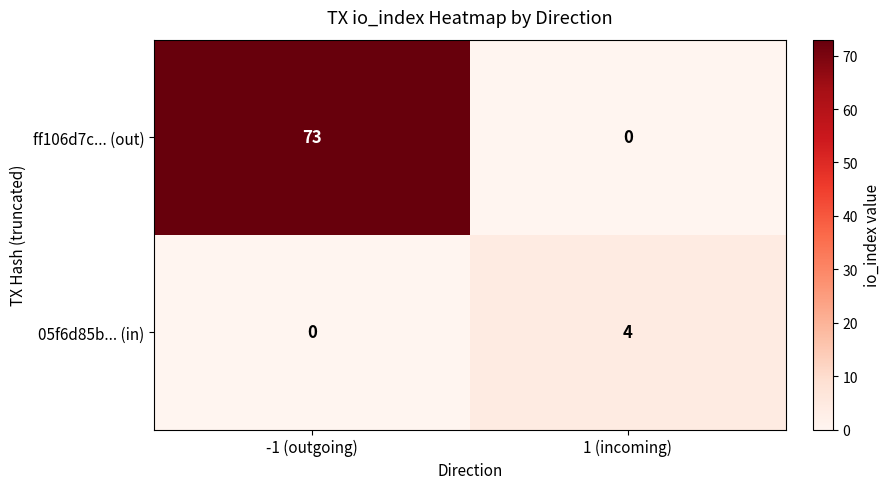

Rank the series at 1 (incoming) from lowest to highest value.

ff106d7c... (out), 05f6d85b... (in)